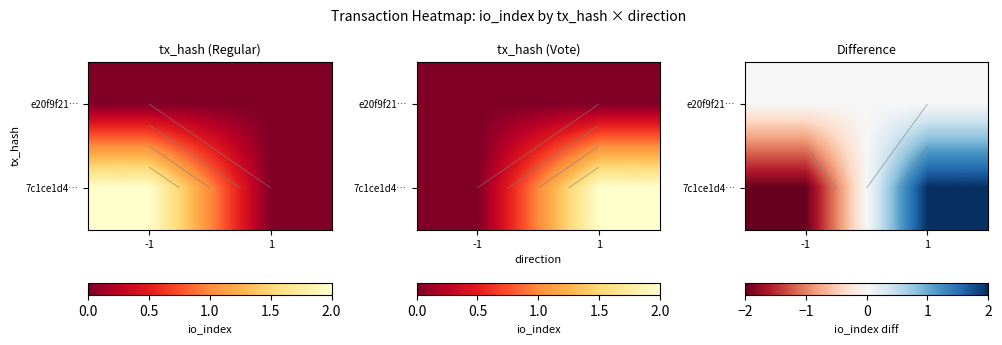

At how many categories does at least one series exceed 0?

1